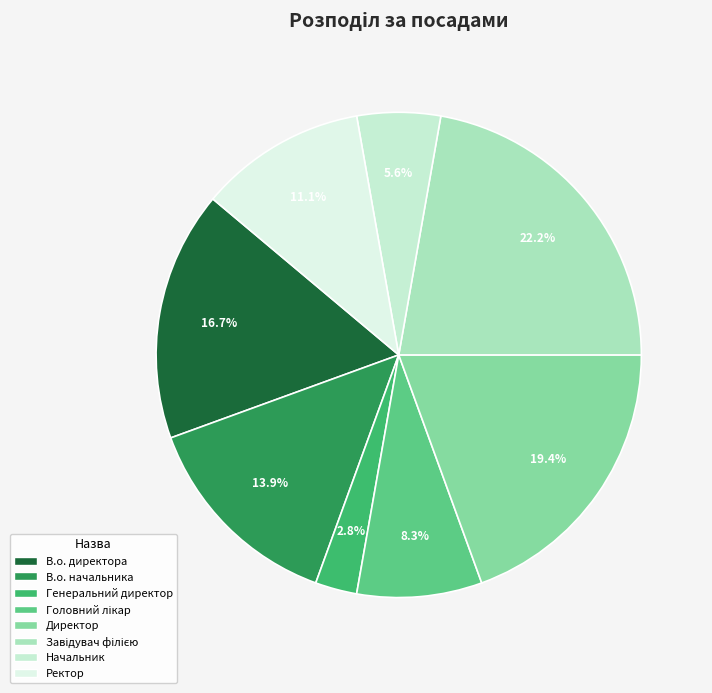

To the nearest percent, what is the combined percentage of В.о. начальника and Головний лікар?

22%